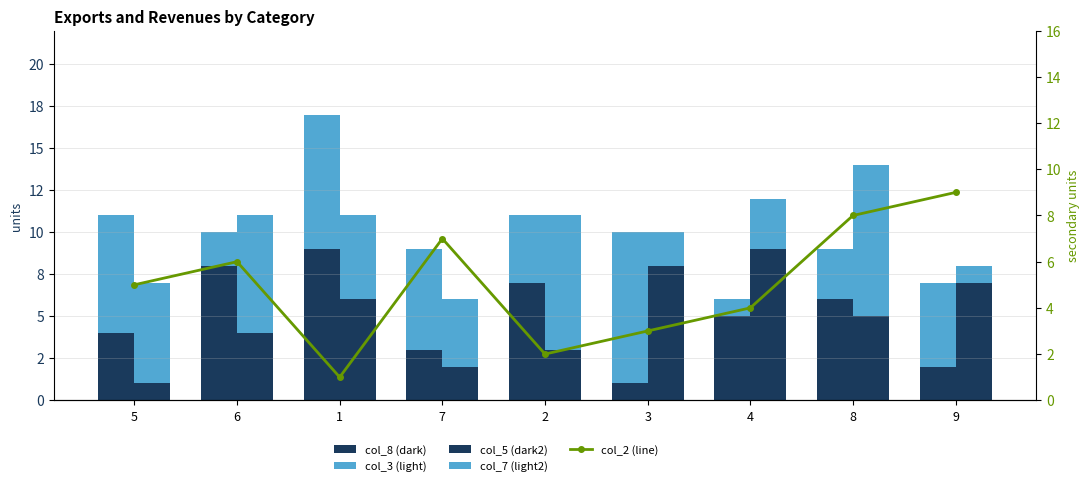

What is the label of the 2nd bar from the right?

8